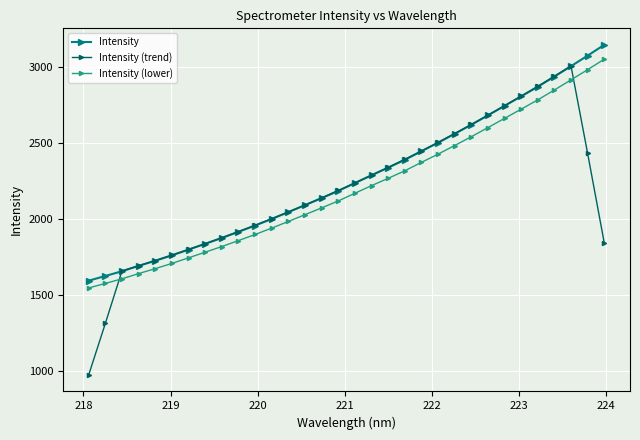

Does the chart display data point markers on the line(s)?

Yes